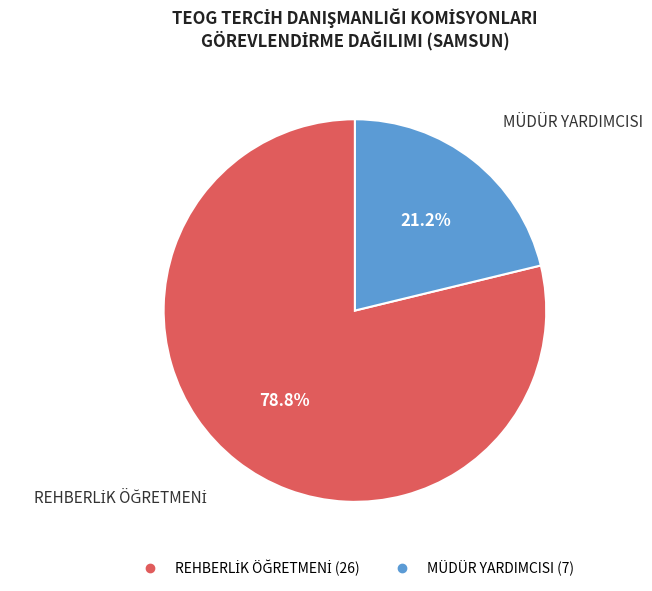

Count the number of slices in the pie.

2